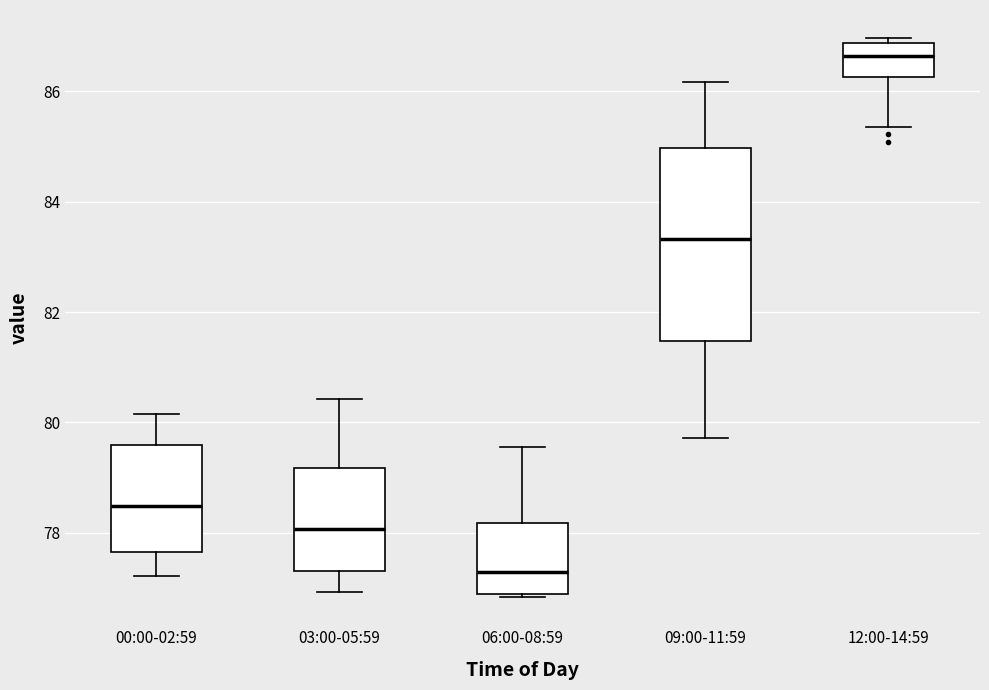

Which box has the highest median line?

12:00-14:59